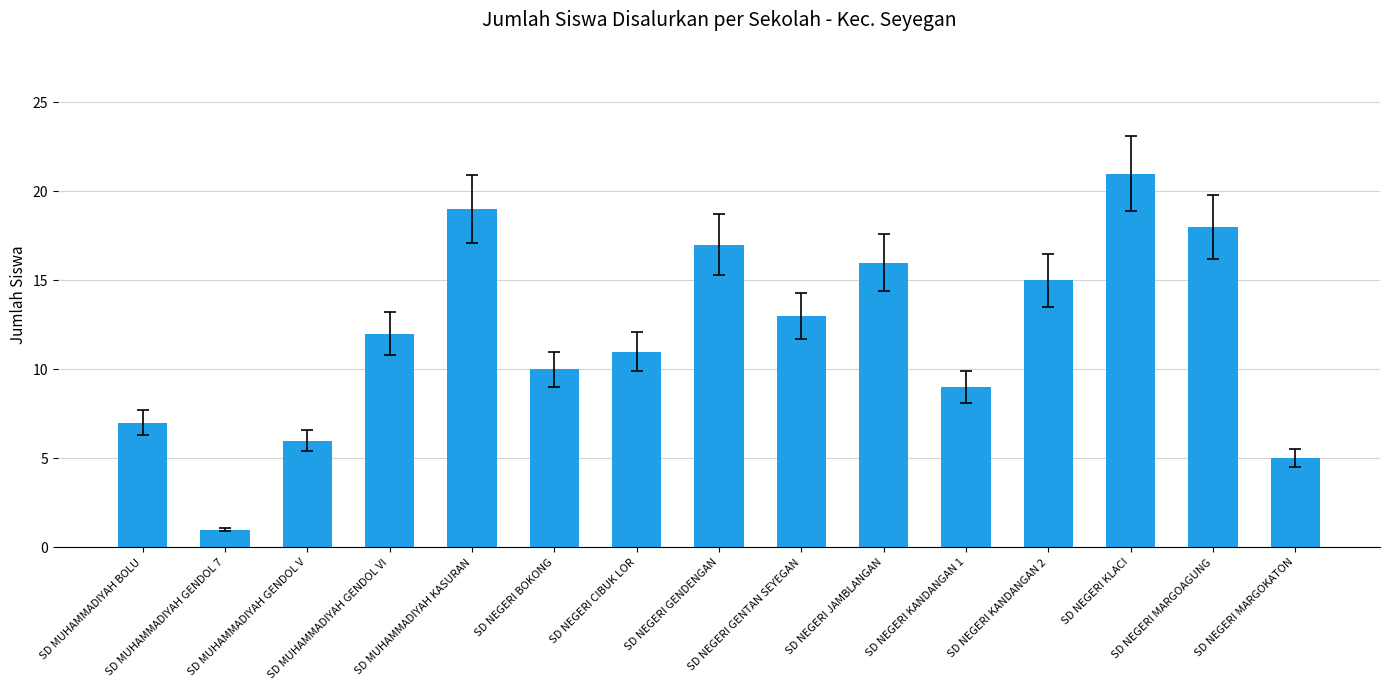

Which category has the lowest value across all series?

SD MUHAMMADIYAH GENDOL 7